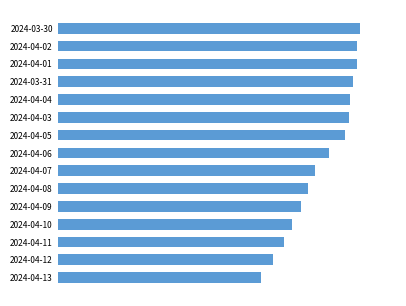

Are the bars horizontal?

Yes